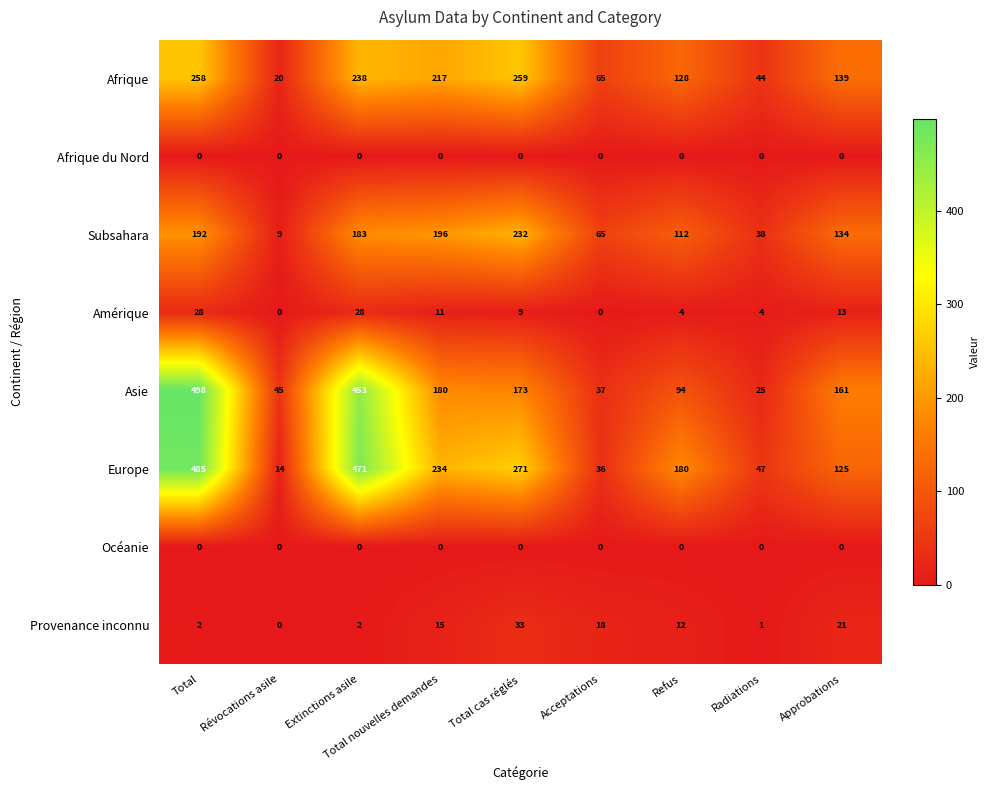

Between Refus and Radiations, which series saw the biggest shift?

Europe